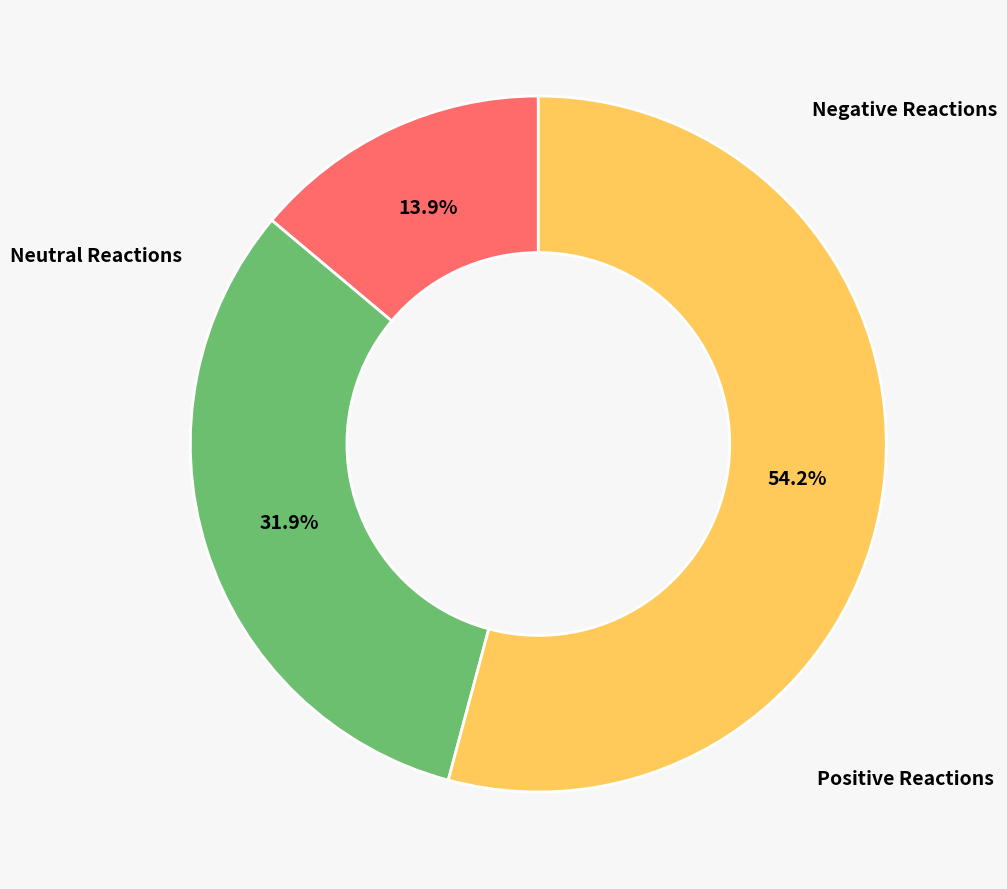

Is there any slice that represents more than half of the pie?

Yes